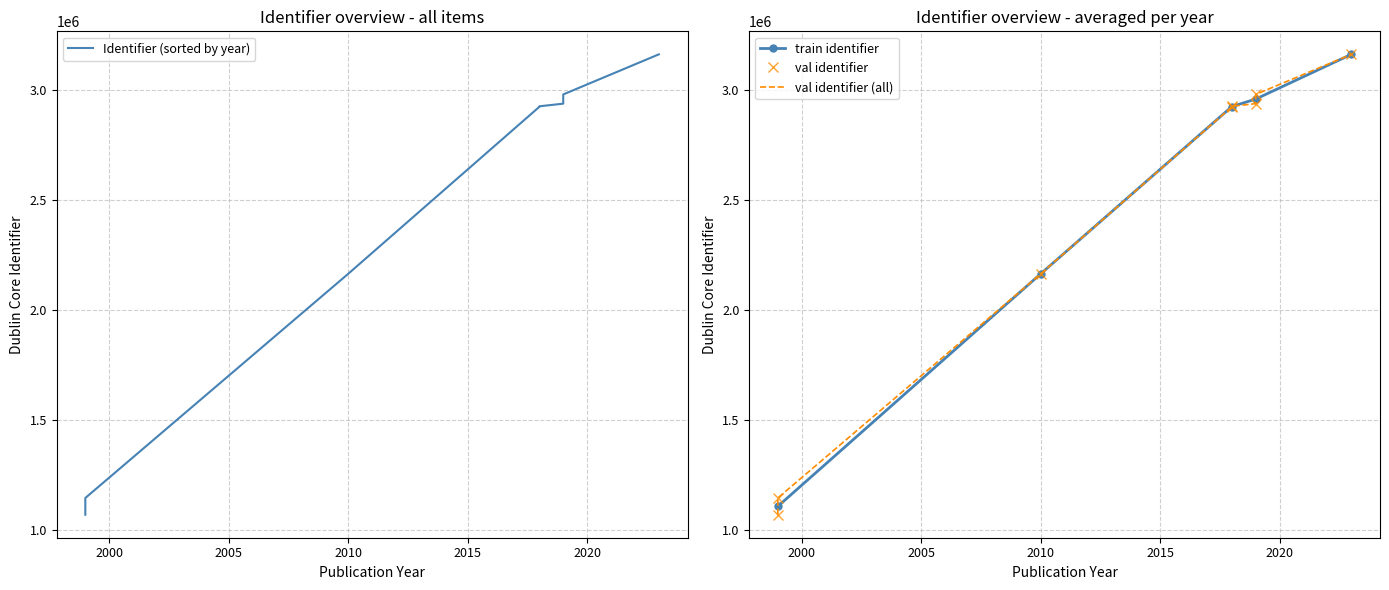

What is the value of the train identifier point at the 5th from the left?

3160041.0